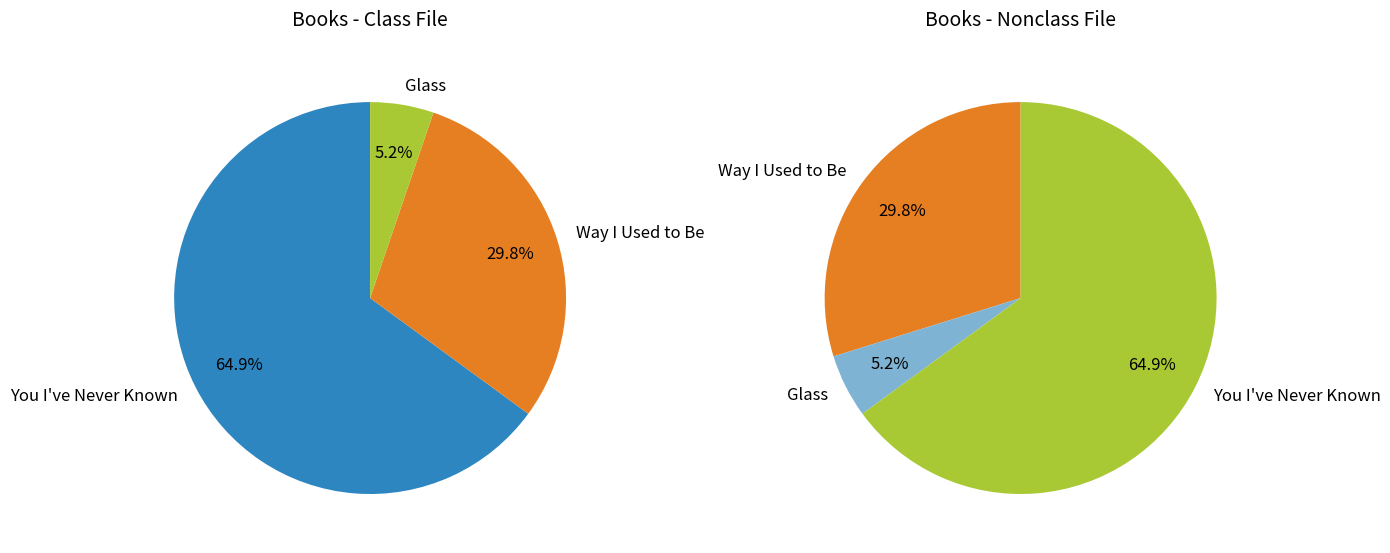

How many segments does this pie chart have?

3